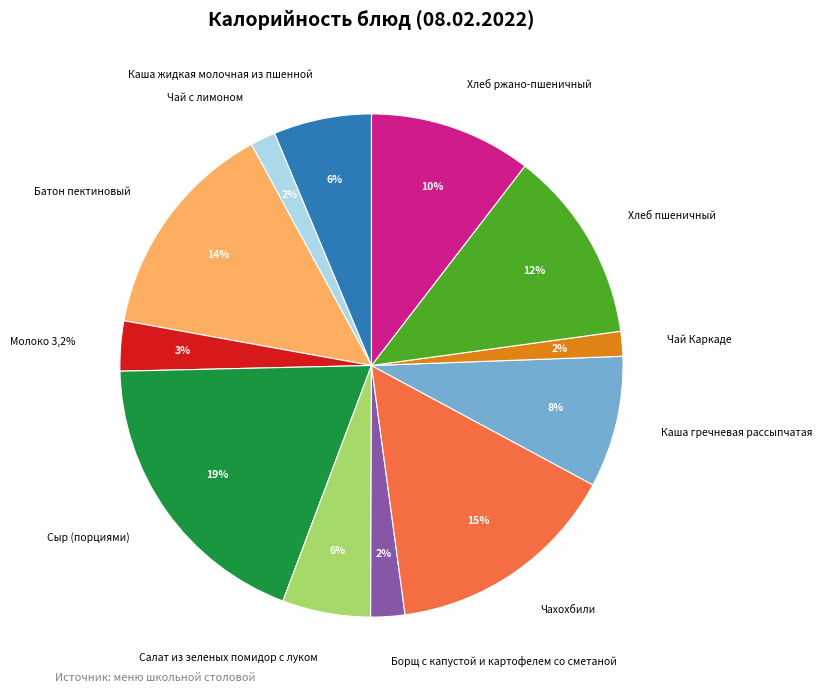

How many slices are in this pie chart?

12